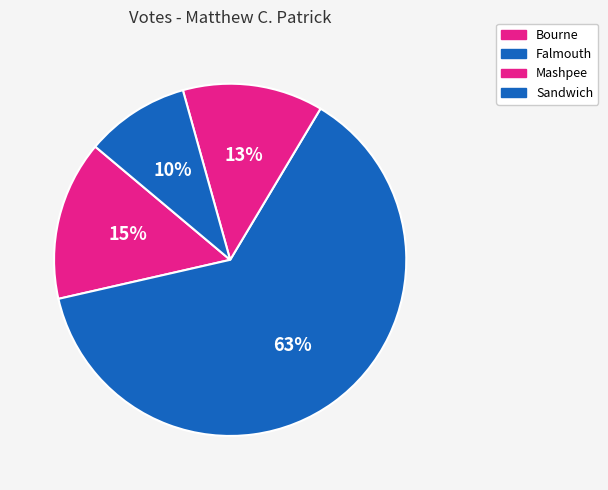

What is the ratio of the value at Mashpee to the value at Falmouth?

0.2